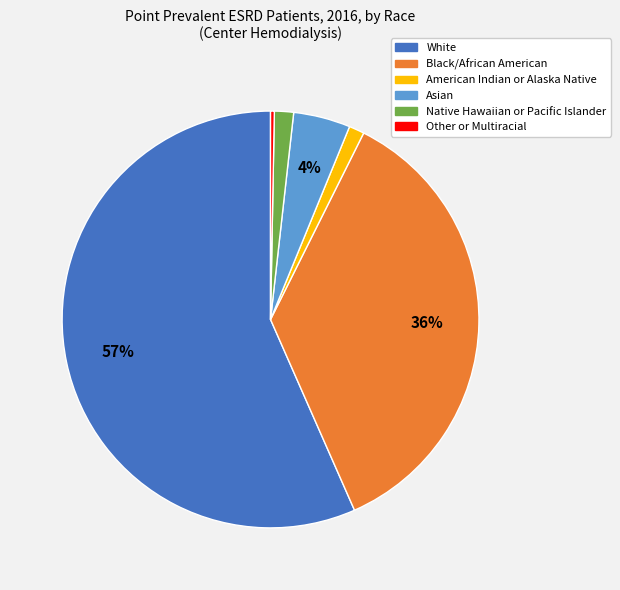

Between Native Hawaiian or Pacific Islander and Other or Multiracial, which is larger?

Native Hawaiian or Pacific Islander